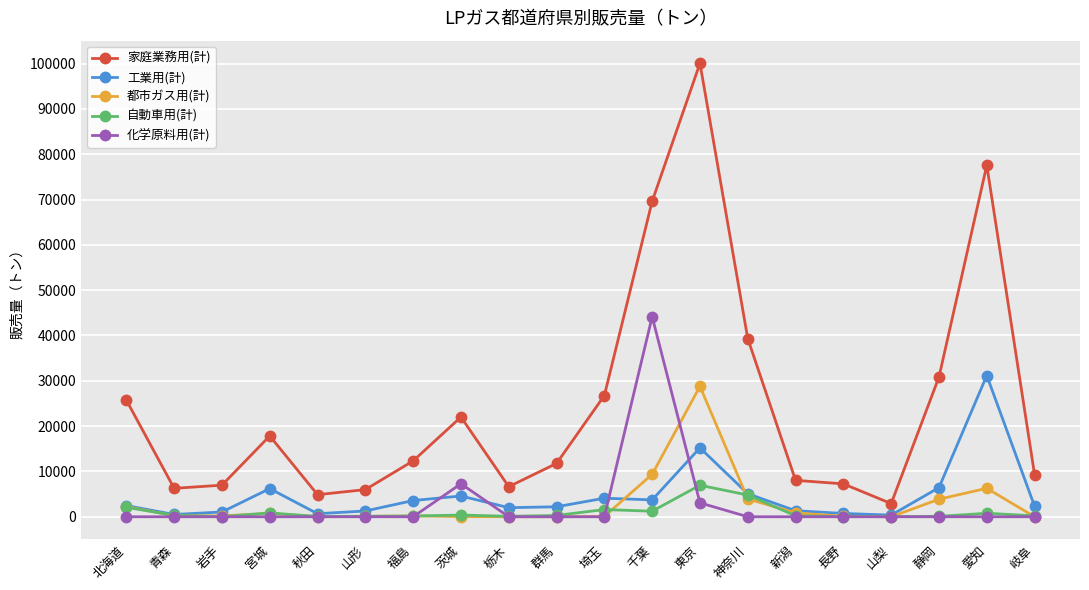

True or false: 工業用(計) and 家庭業務用(計) cross at least once.

False